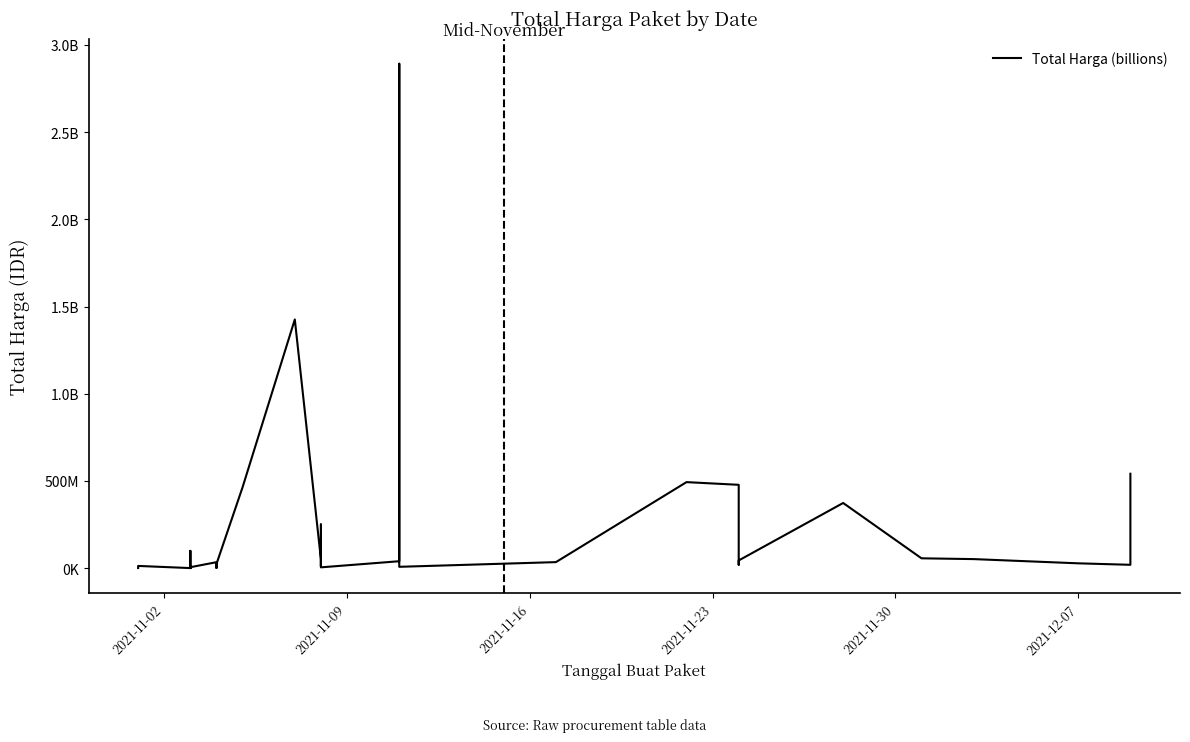

How many values are below 27412000?

17